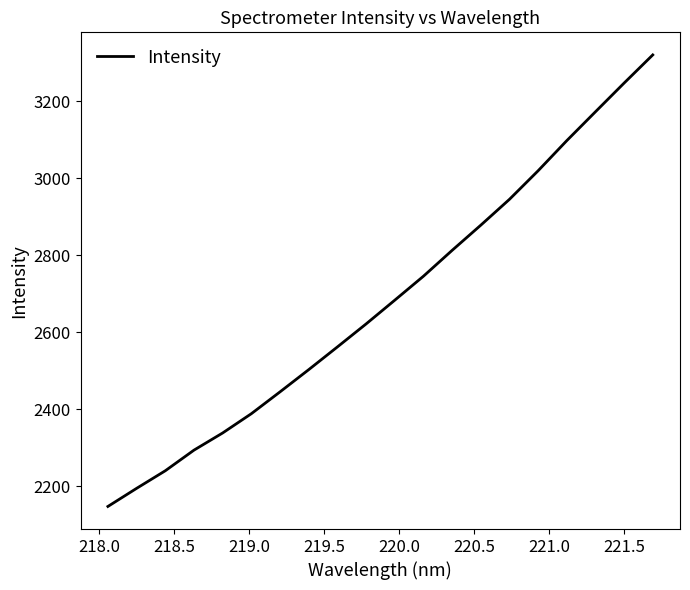

What is the difference between the maximum and minimum values?

1173.6